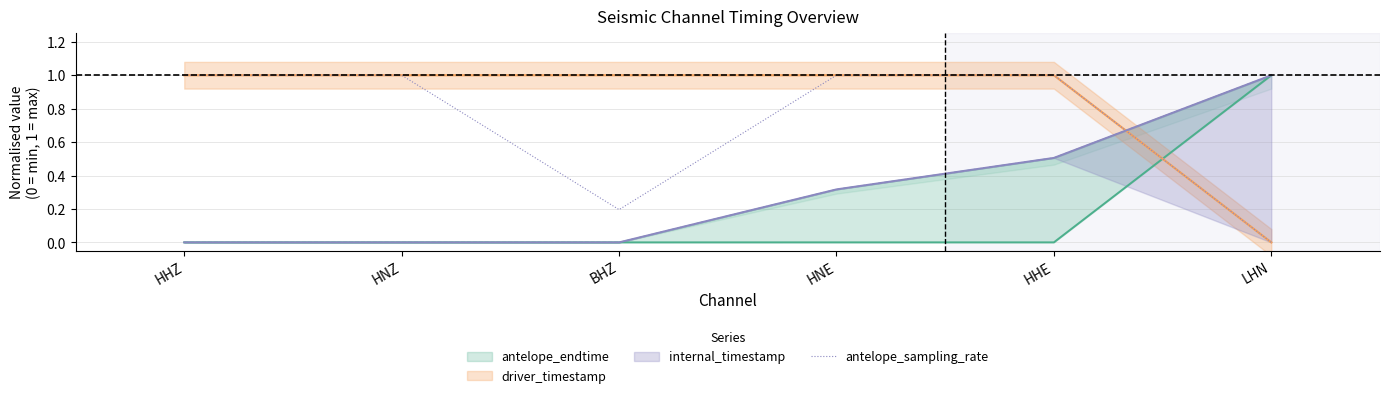

The antelope_sampling_rate series shows 1.5 at HHE. True or false?

False